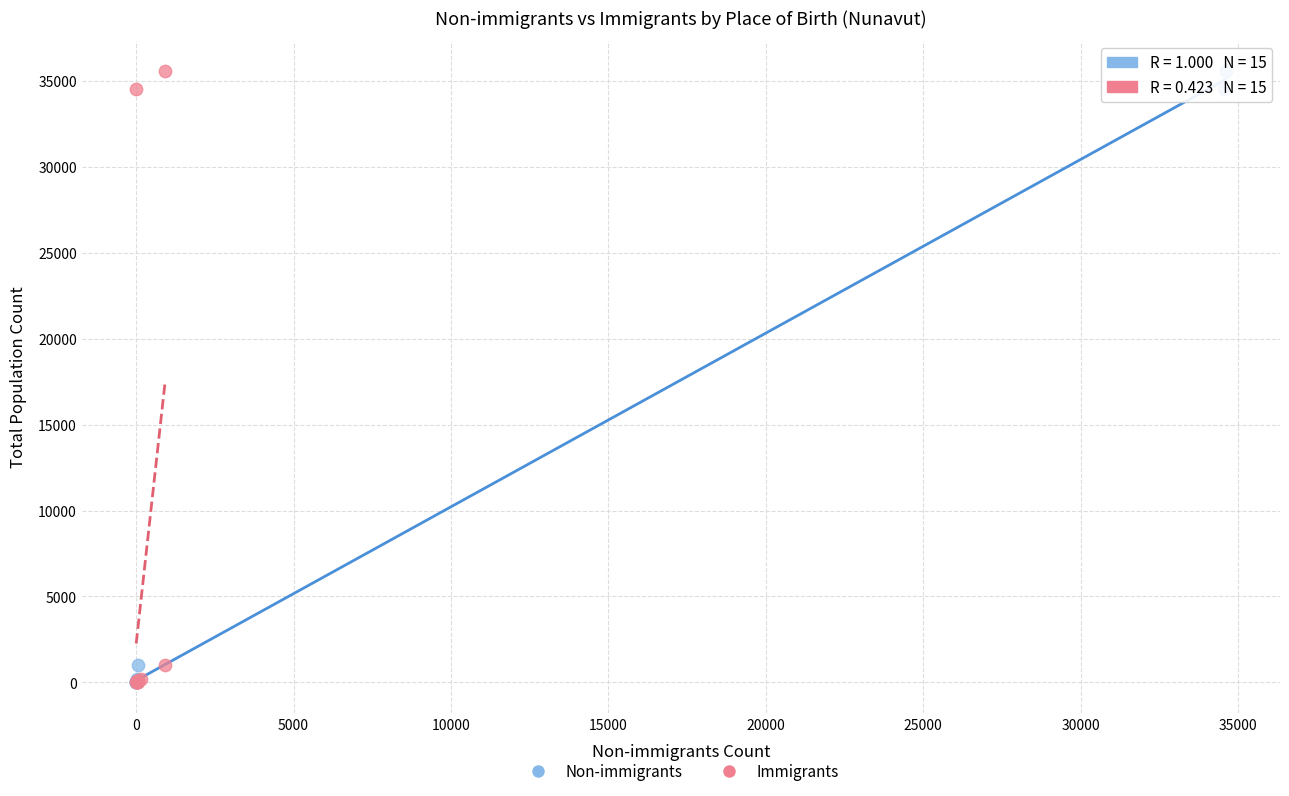

Which series has the widest spread of Y values?

Non-immigrants